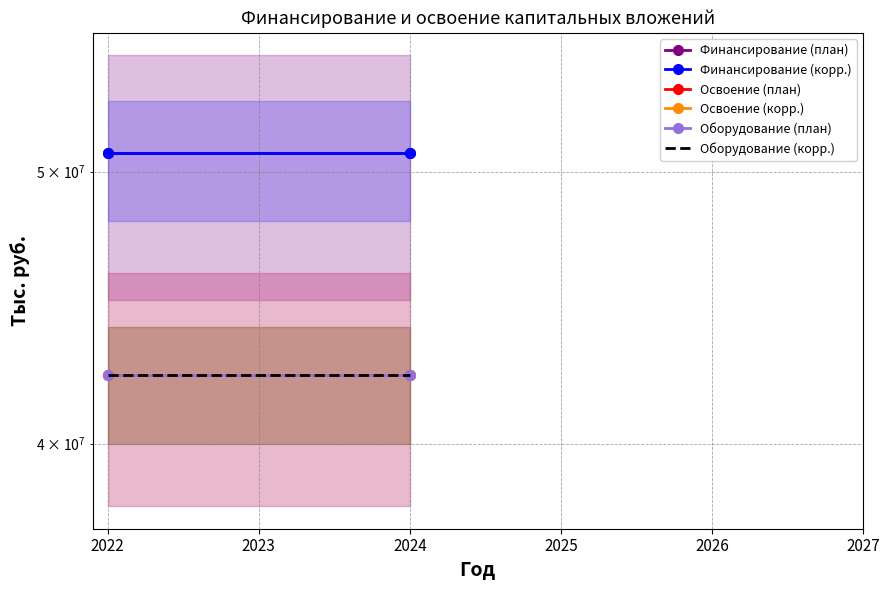

What is the value of the Финансирование (корр.) point at the 1st from the left?

50770954